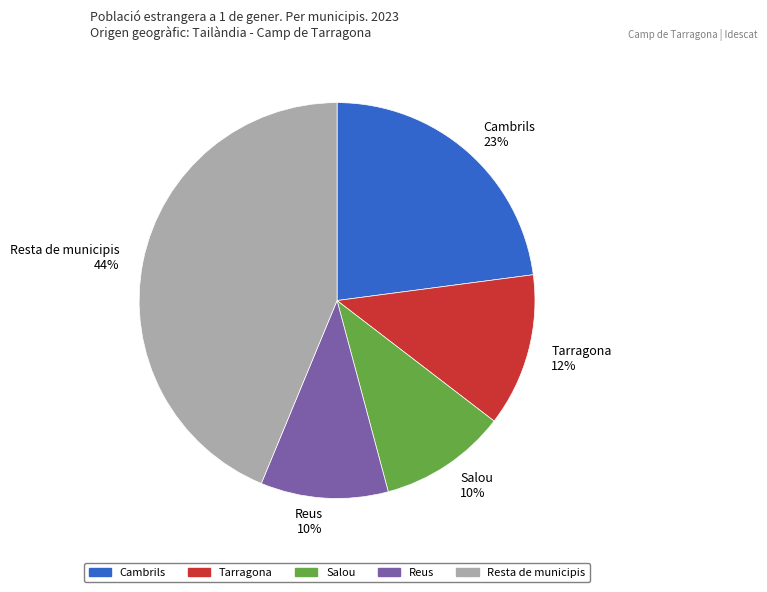

The Reus slice represents 10% of the pie. True or false?

True